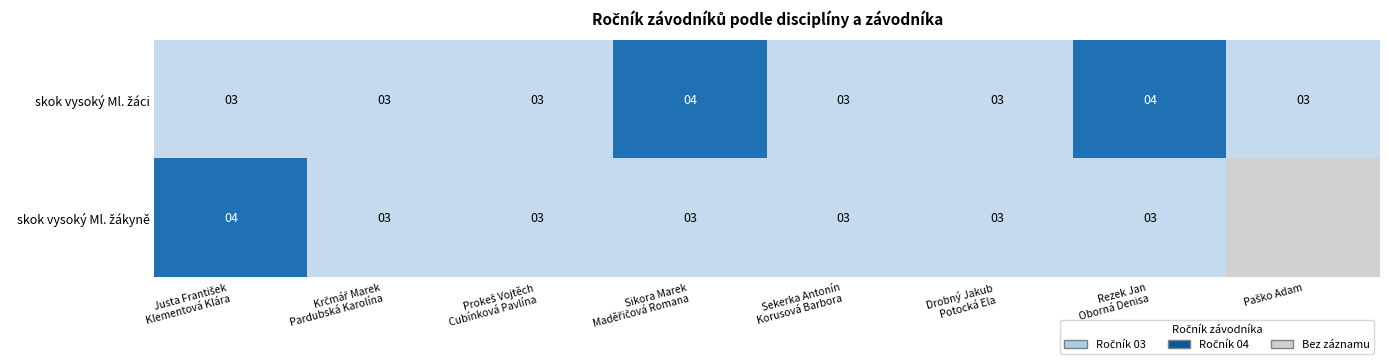

At which category does the chart reach its peak across all series?

Sikora Marek
Maděřičová Romana